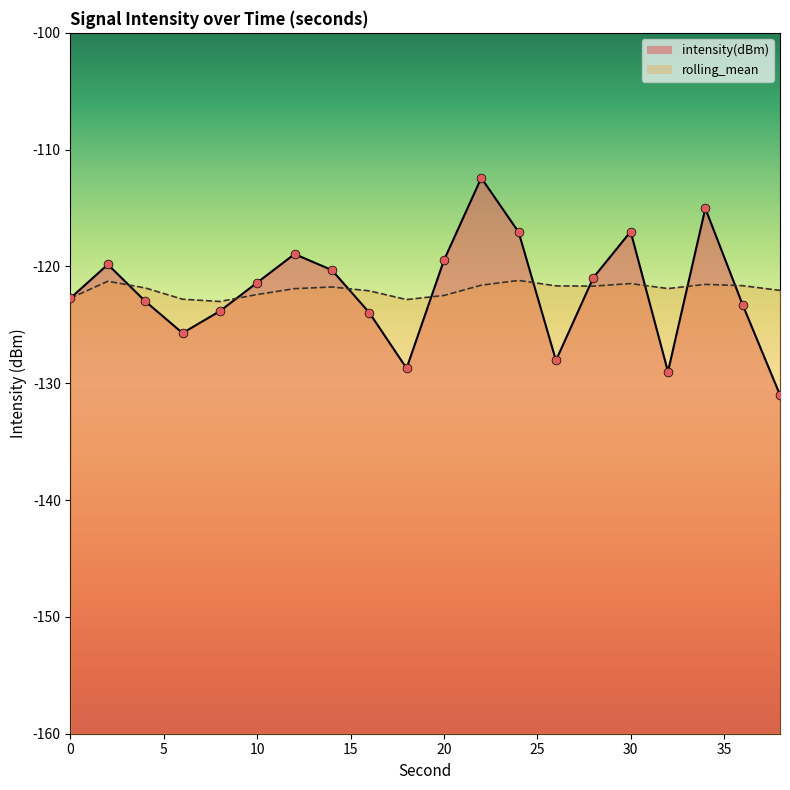

Is the value of rolling_mean at 12 greater than the value of intensity(dBm) at 8?

Yes